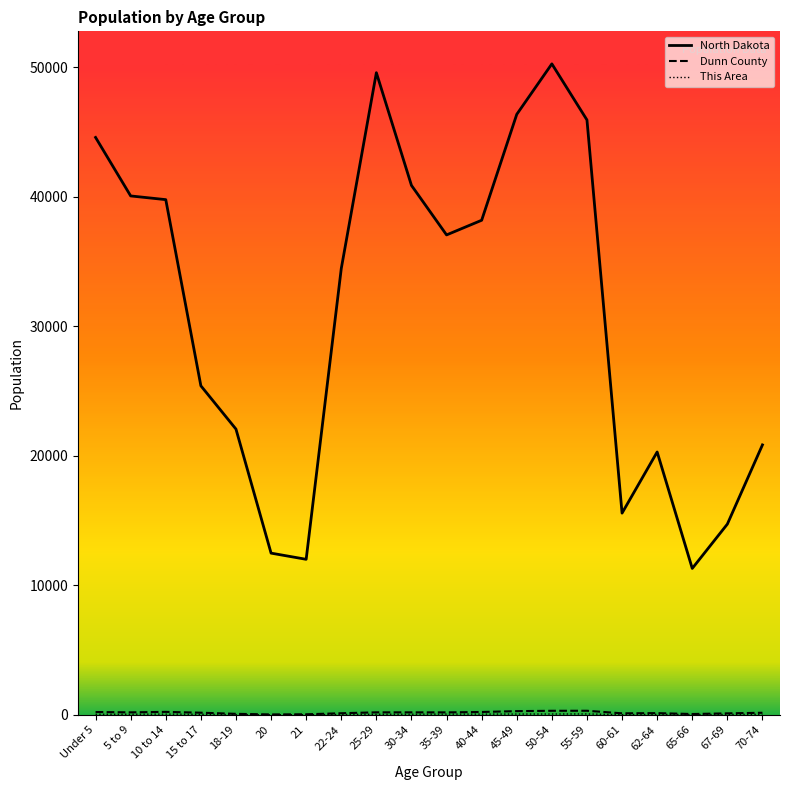

Does the chart have visible grid lines?

No